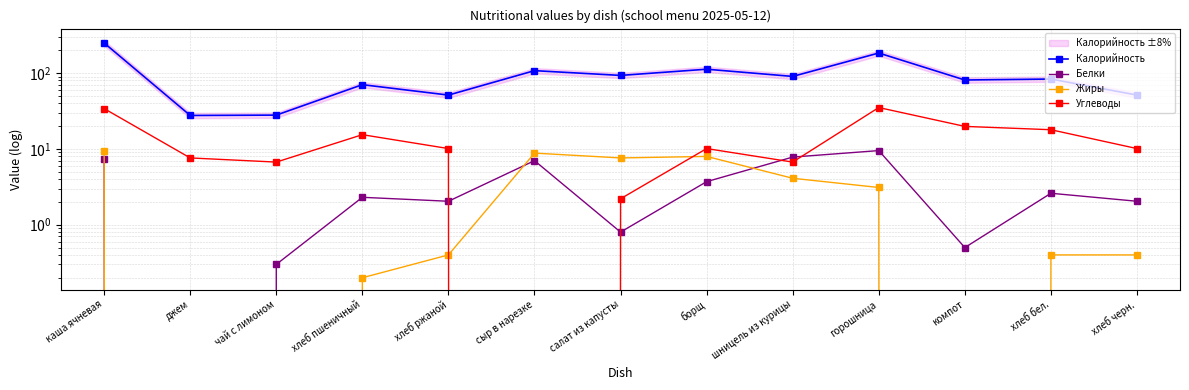

What is the spread (max minus min) of values at хлеб черн.?

50.8